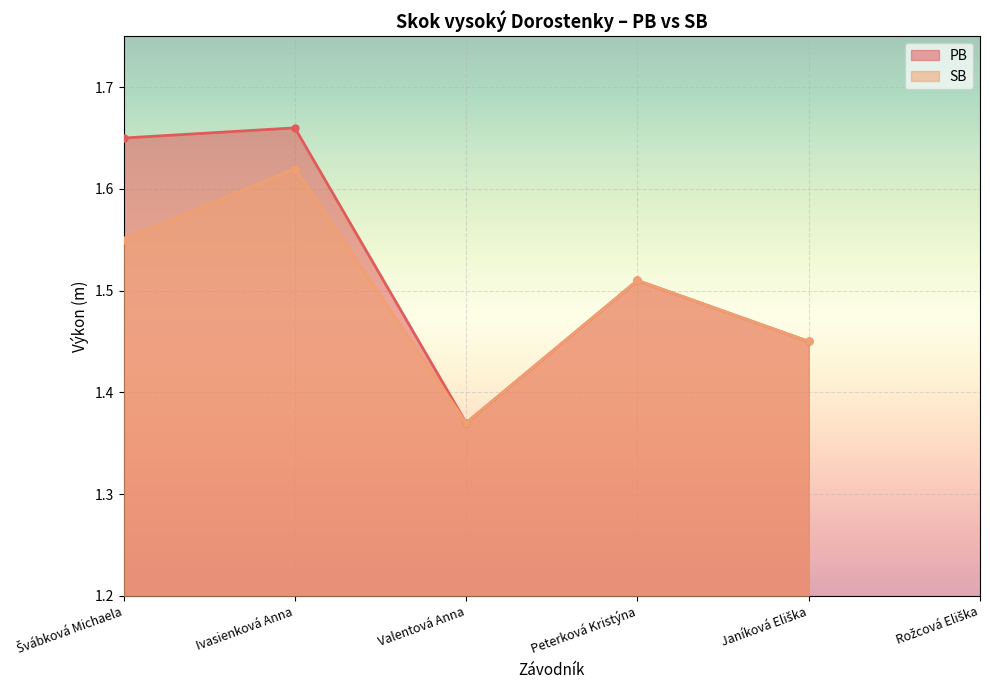

Reading left to right, list all the values displayed in this chart.

PB: Švábková Michaela=1.6	Ivasienková Anna=1.7	Valentová Anna=1.4	Peterková Kristýna=1.5	Janíková Eliška=1.4	Rožcová Eliška=0.0
SB: Švábková Michaela=1.6	Ivasienková Anna=1.6	Valentová Anna=1.4	Peterková Kristýna=1.5	Janíková Eliška=1.4	Rožcová Eliška=0.0